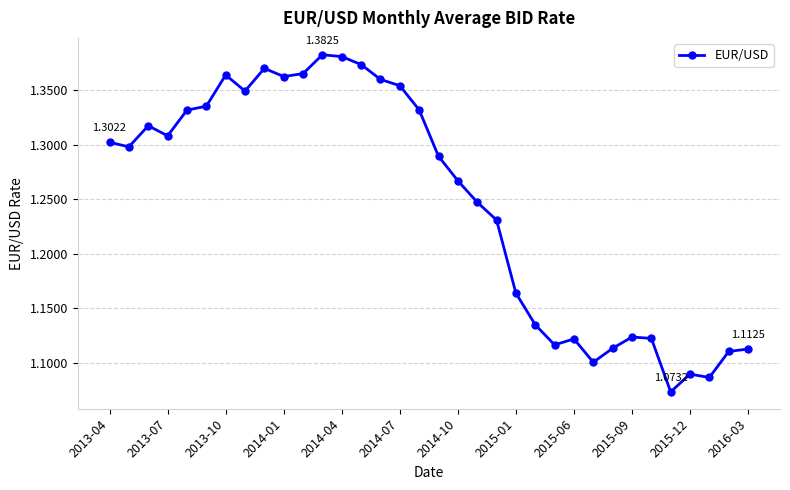

What is the difference between the maximum and minimum values?

0.3